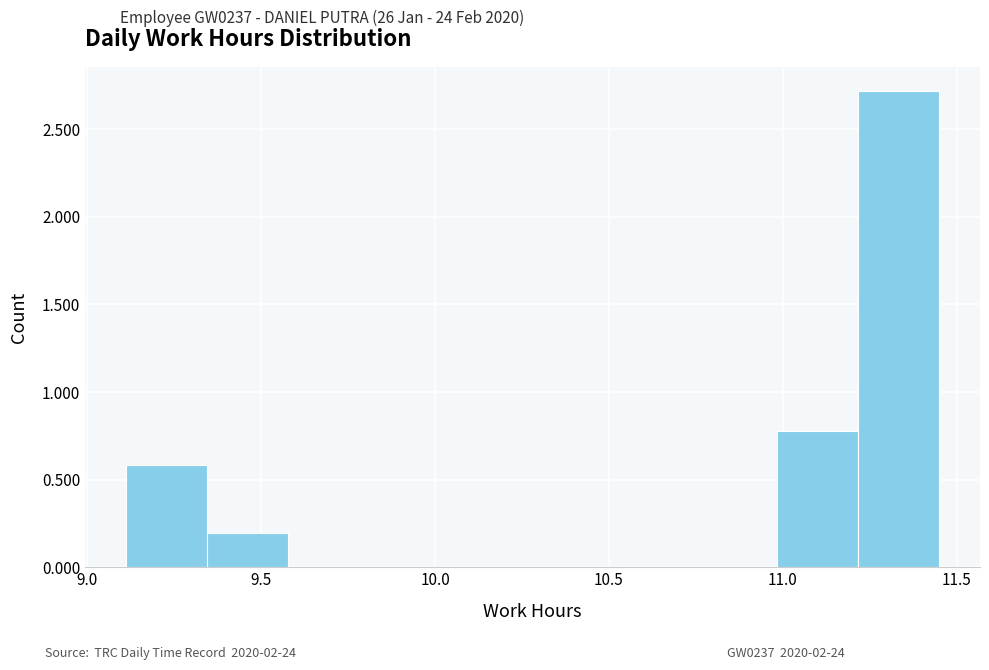

Reading left to right, transcribe this chart: for each bar, give the range it covers on the x-axis and its height. Neither the bar edges nor the heights are printed on the chart, so give them approximately, as read against the axes.

9.10 to 9.35: 0.6
9.35 to 9.60: 0.2
9.60 to 9.80: 0
9.80 to 10.05: 0
10.05 to 10.30: 0
10.30 to 10.50: 0
10.50 to 10.75: 0
10.75 to 11.00: 0
11.00 to 11.20: 0.8
11.20 to 11.45: 2.7